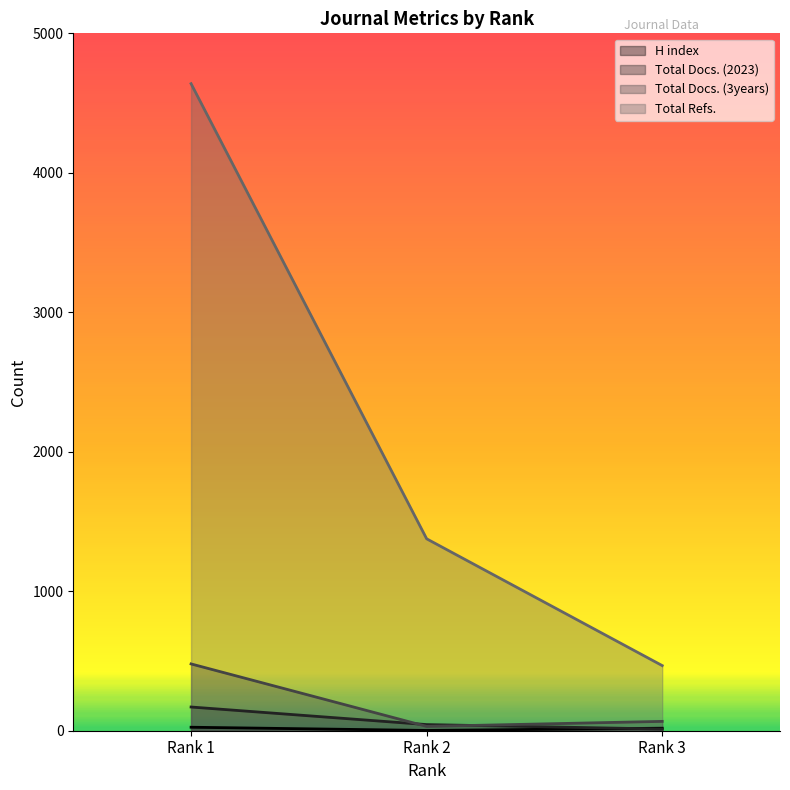

Is it true that H index equals 37 at Rank 1?

False